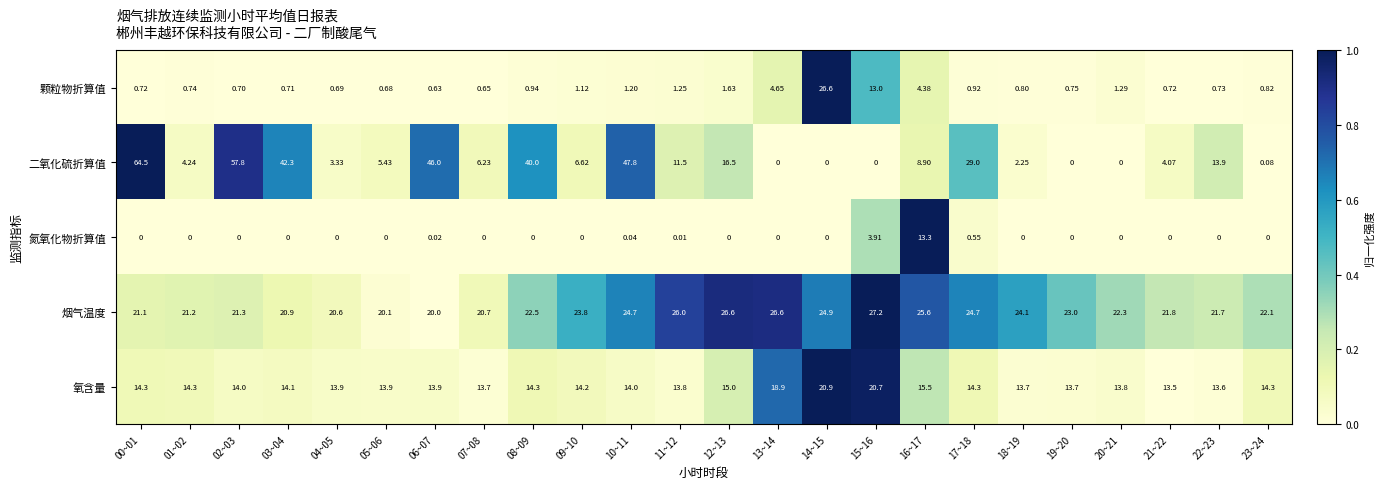

Which series changed the most between 09~10 and 23~24?

二氧化硫折算值